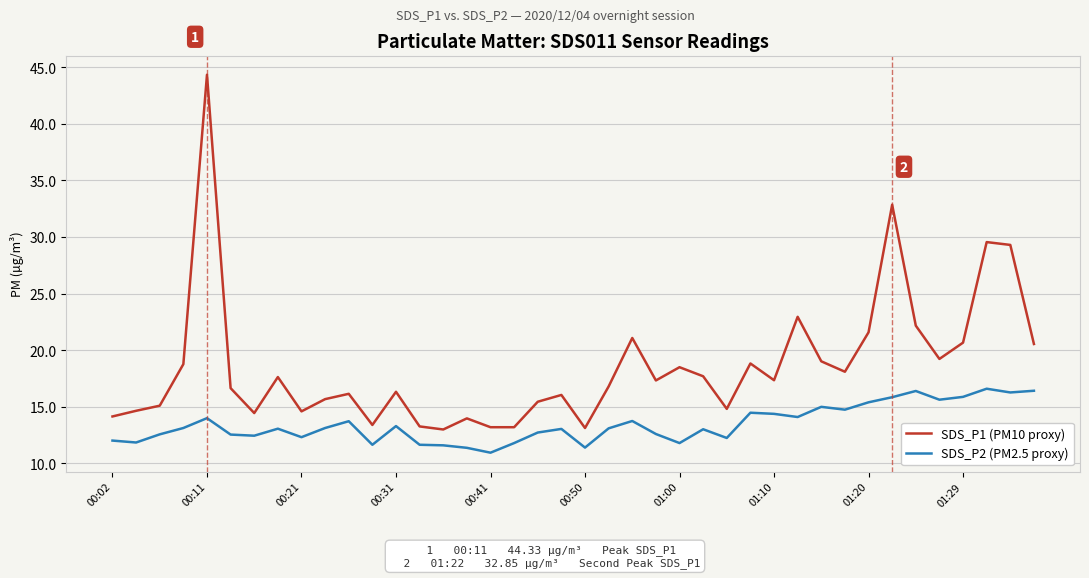

Which series has the largest range (max minus min)?

SDS_P1 (PM10 proxy)